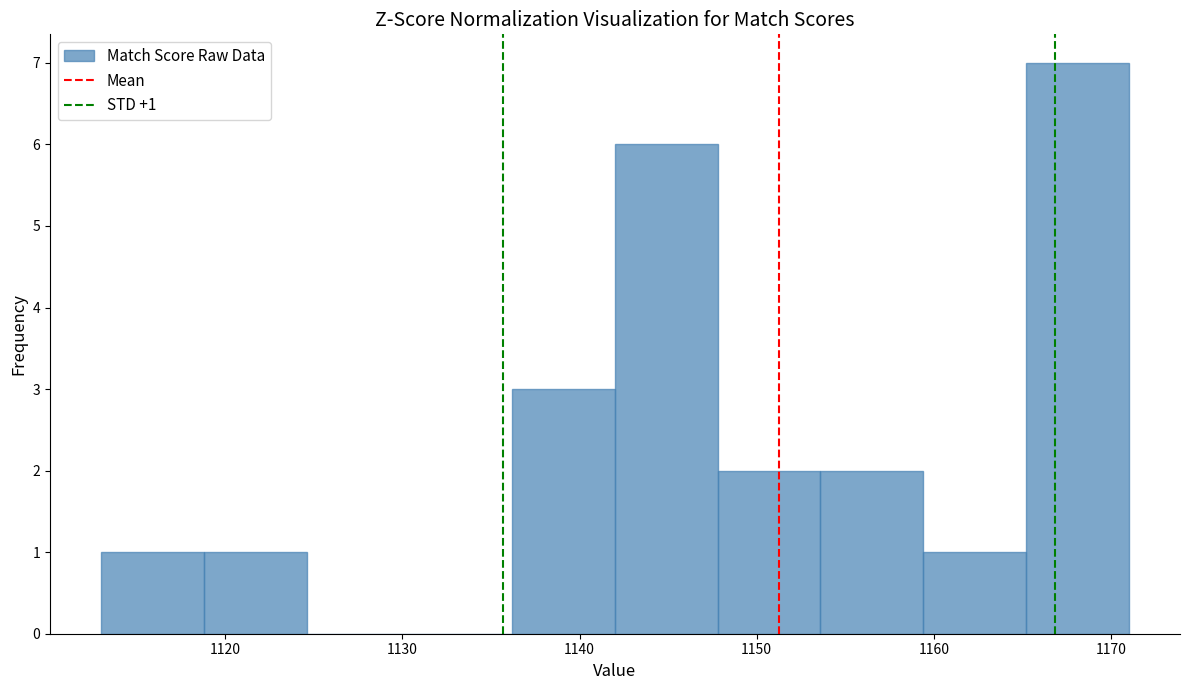

Over which range of the x-axis is the bar tallest?

1165.2 to 1171.0